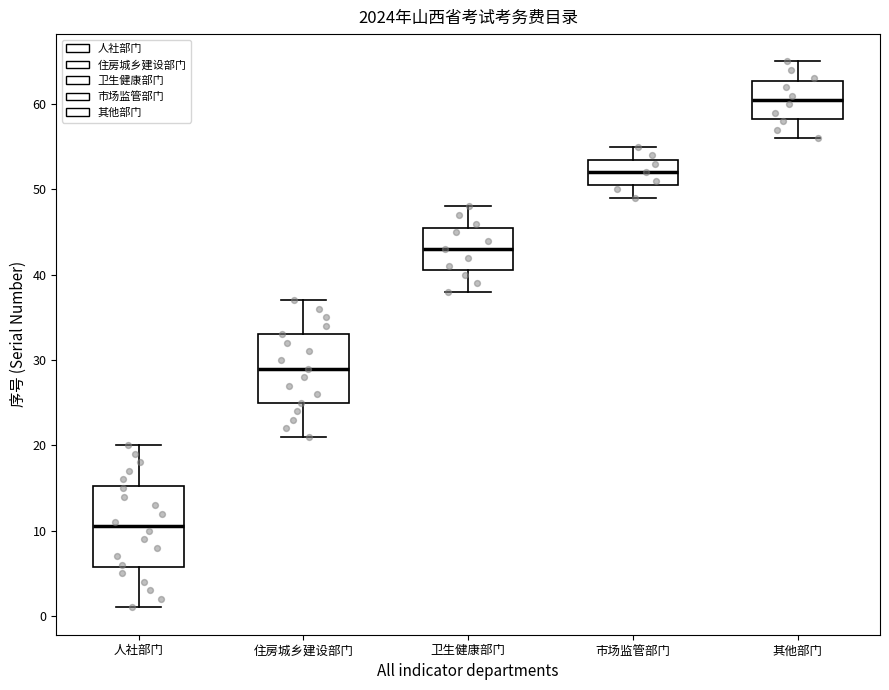

Where is the upper edge of the box for 卫生健康部门 on the y-axis? The values are not printed on the chart, so give them approximately, as read against the axis.

46